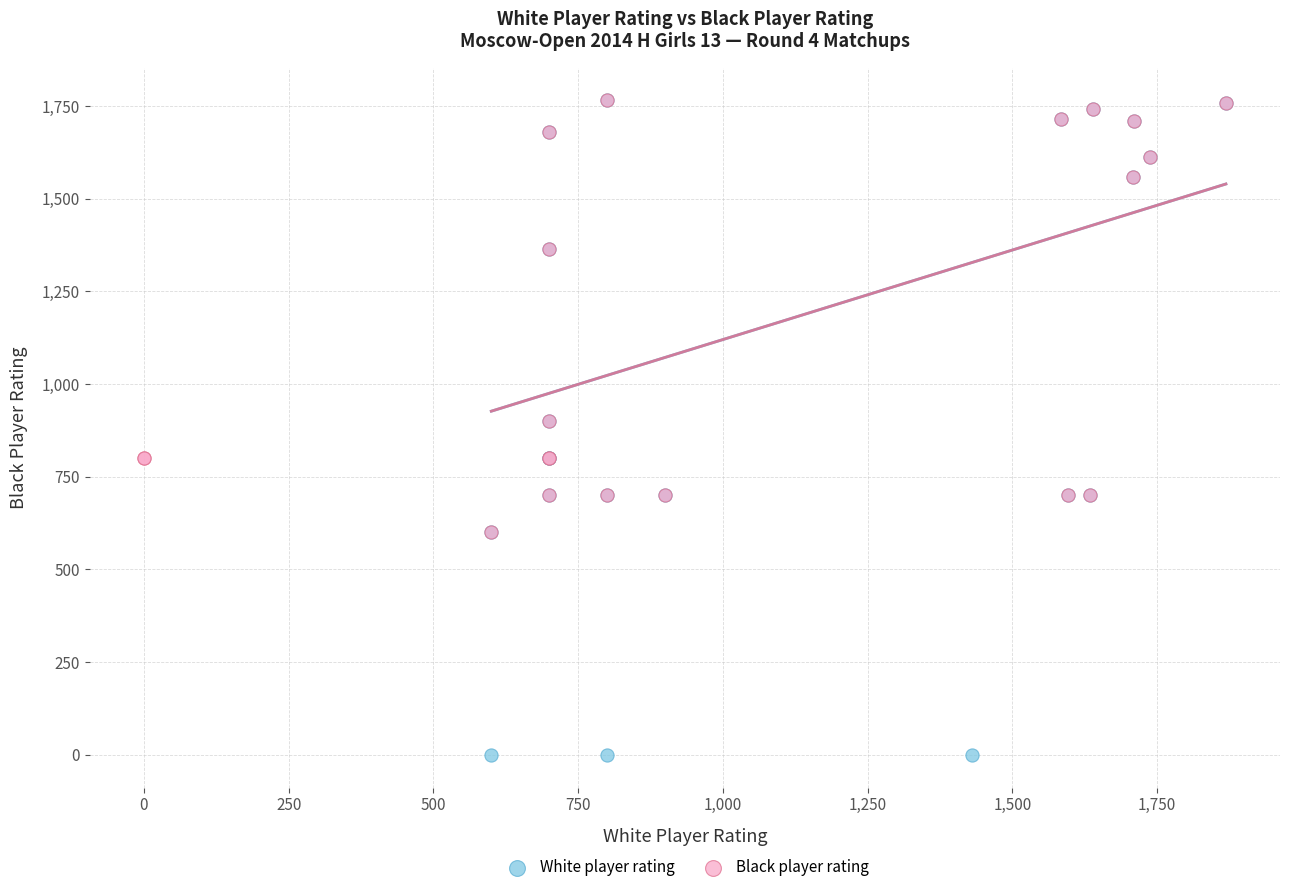

Which series contains the lowest Y value?

White player rating